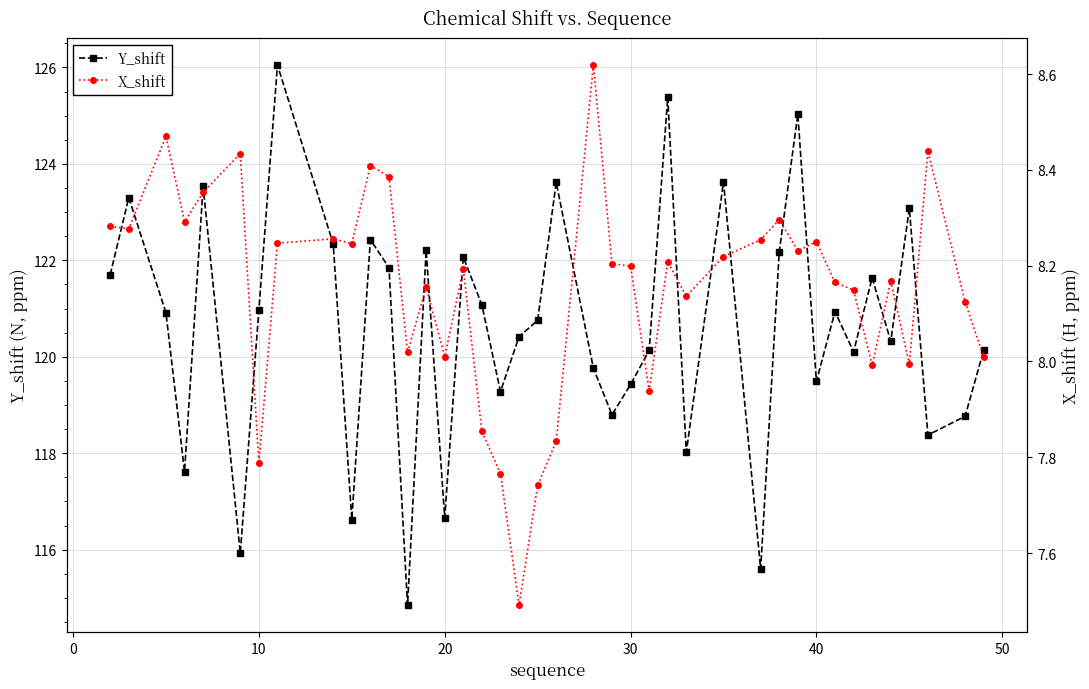

In Y_shift, how many points are higher than both neighbors (excluding endpoints)?

13